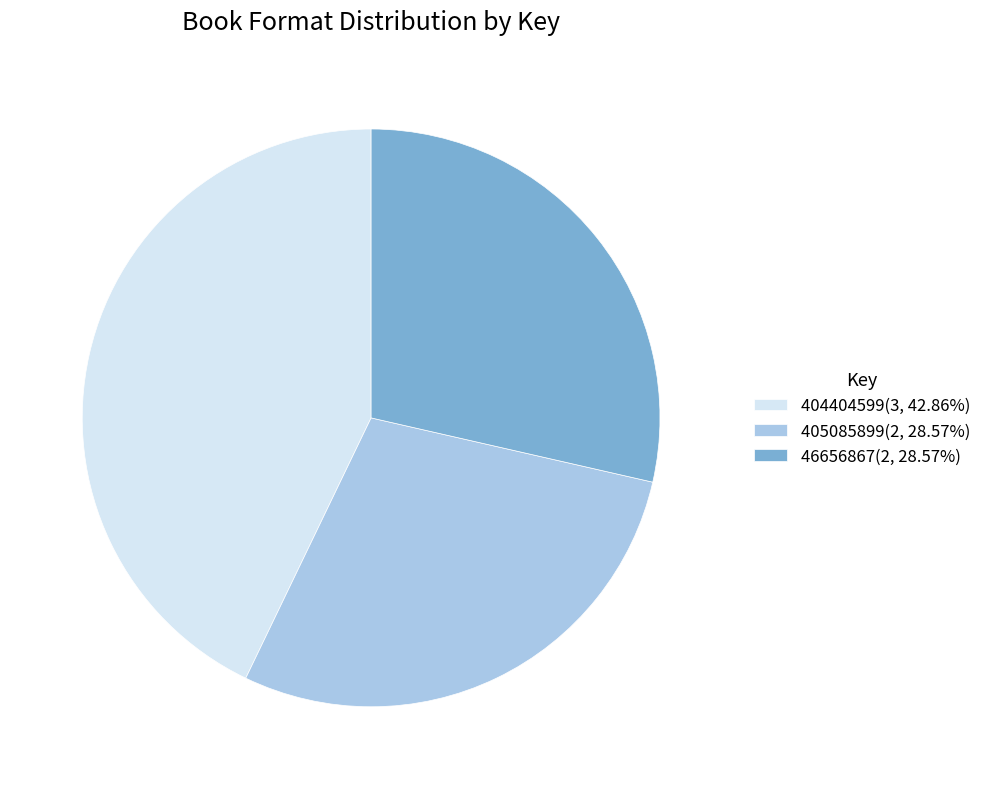

Combined, do 46656867 and 405085899 account for over 50%?

Yes